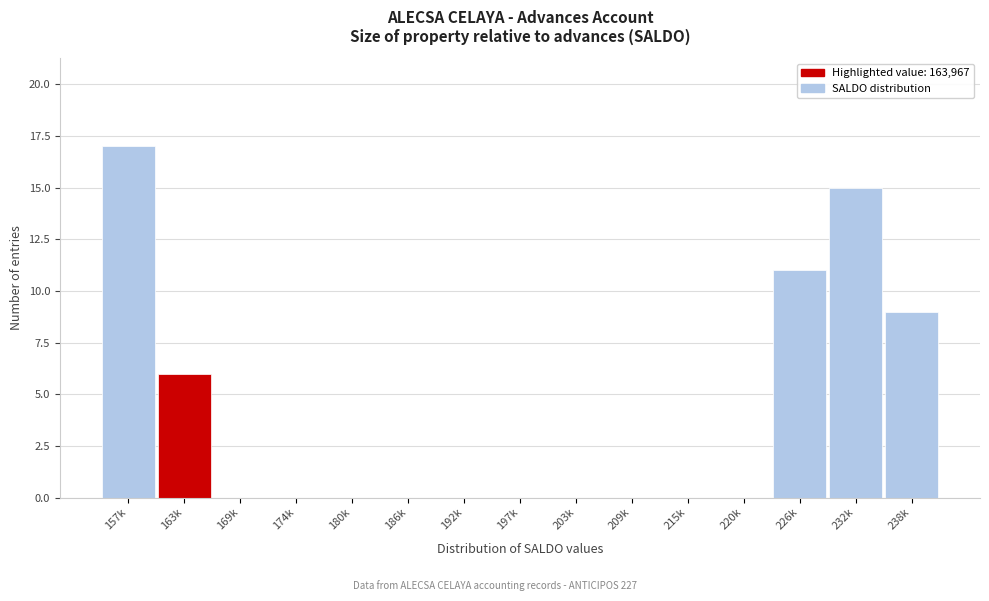

Reading right to left, what are all the values shown in this chart?

238k=9	232k=15	226k=11	220k=0	215k=0	209k=0	203k=0	197k=0	192k=0	186k=0	180k=0	174k=0	169k=0	163k=6	157k=17